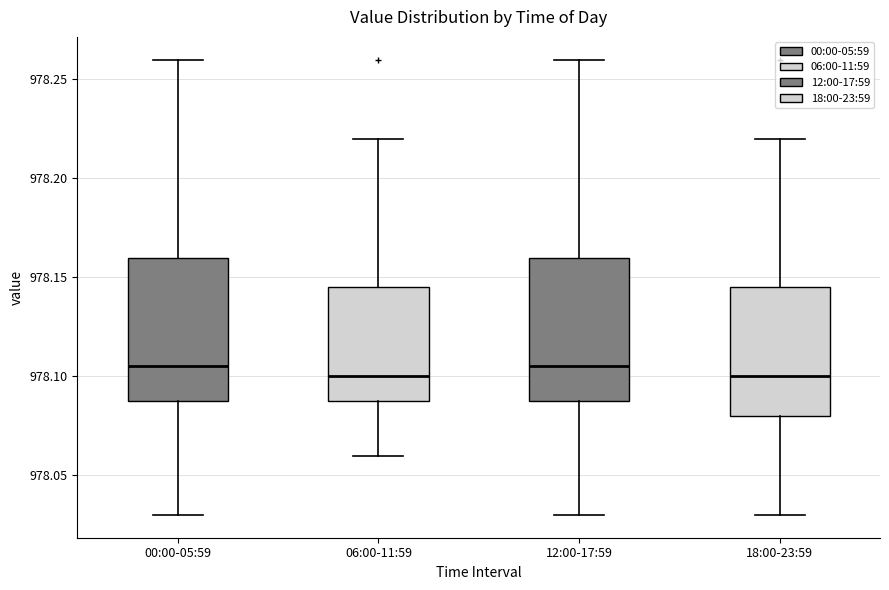

Reading left to right, read every box against the y-axis: the position of its median line, the range the box covers, and the ends of its whiskers. The values are not printed on the chart, so give them approximately, as read against the axis.

00:00-05:59: median 978.105, box 978.090 to 978.160, whiskers 978.030 to 978.260
06:00-11:59: median 978.100, box 978.090 to 978.145, whiskers 978.060 to 978.220
12:00-17:59: median 978.105, box 978.090 to 978.160, whiskers 978.030 to 978.260
18:00-23:59: median 978.100, box 978.080 to 978.145, whiskers 978.030 to 978.220